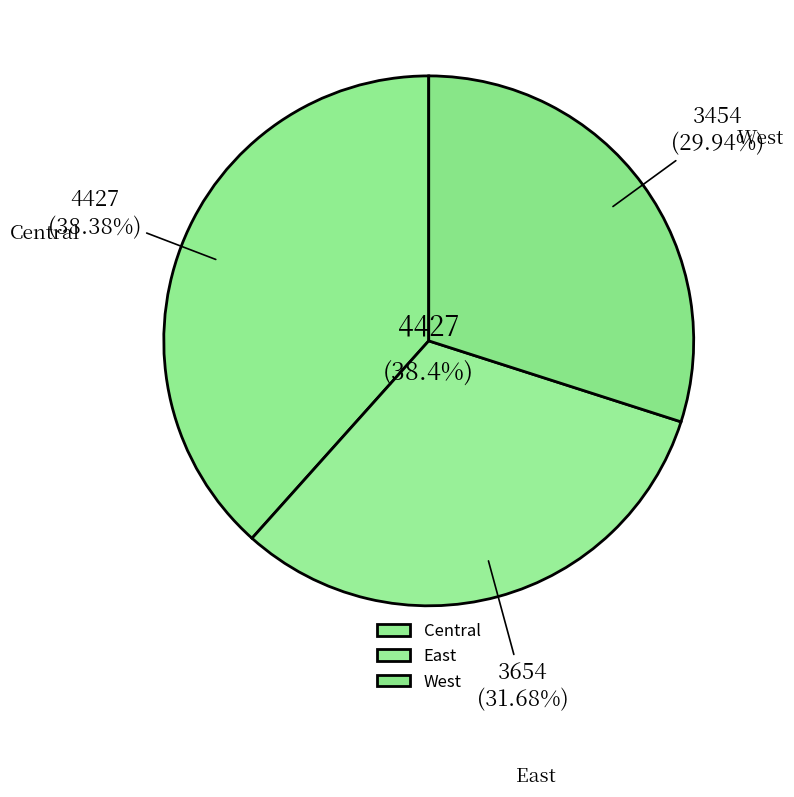

What is the smallest slice in the pie chart?

West